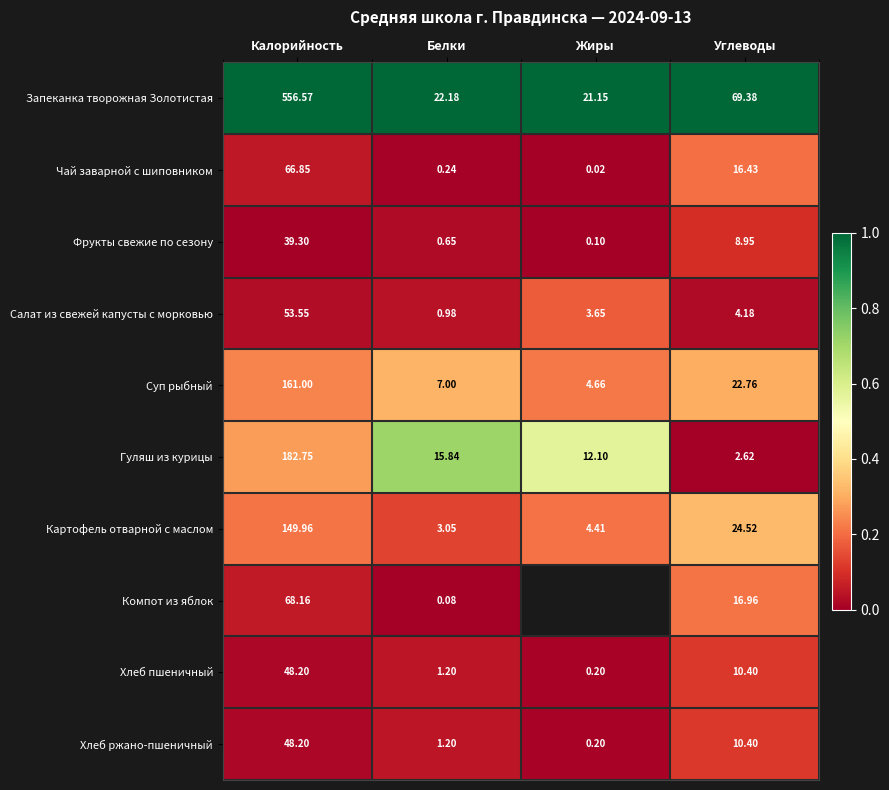

At which label does Фрукты свежие по сезону first exceed 8?

Калорийность